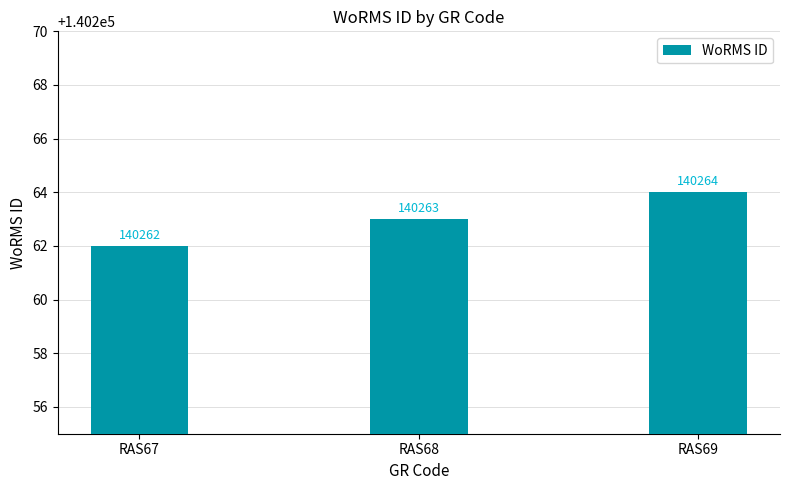

What is the value of the 3rd bar from the left?

140264